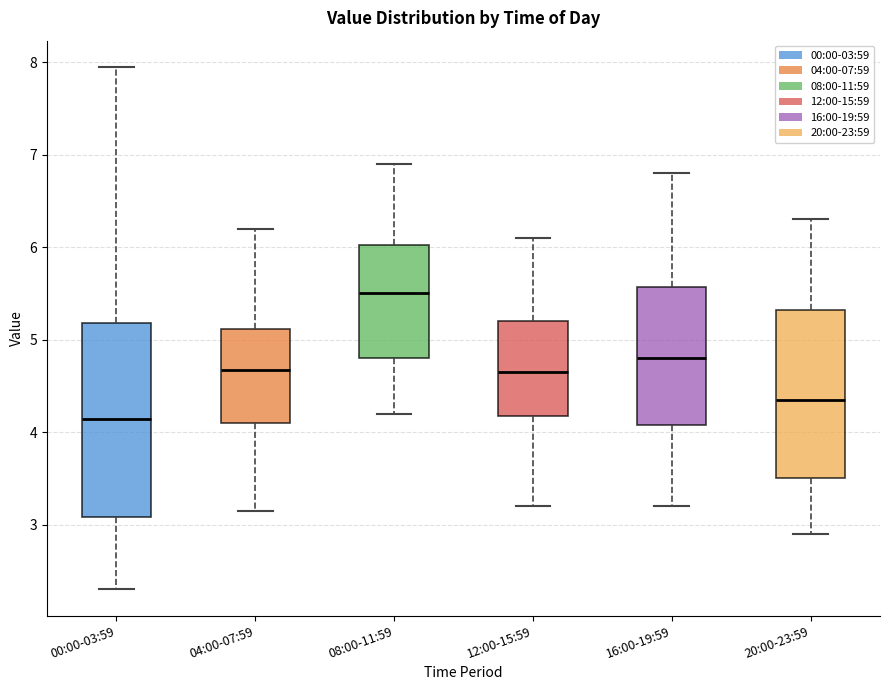

Reading left to right, transcribe this box plot: for each box, give where its median line is, the range the box spans, and where its two whiskers end, as read against the y-axis. The values are not printed on the chart, so give them approximately, as read against the axis.

00:00-03:59: median 4.1, box 3.1 to 5.2, whiskers 2.3 to 8.0
04:00-07:59: median 4.7, box 4.1 to 5.1, whiskers 3.2 to 6.2
08:00-11:59: median 5.5, box 4.8 to 6.0, whiskers 4.2 to 6.9
12:00-15:59: median 4.7, box 4.2 to 5.2, whiskers 3.2 to 6.1
16:00-19:59: median 4.8, box 4.1 to 5.6, whiskers 3.2 to 6.8
20:00-23:59: median 4.4, box 3.5 to 5.3, whiskers 2.9 to 6.3